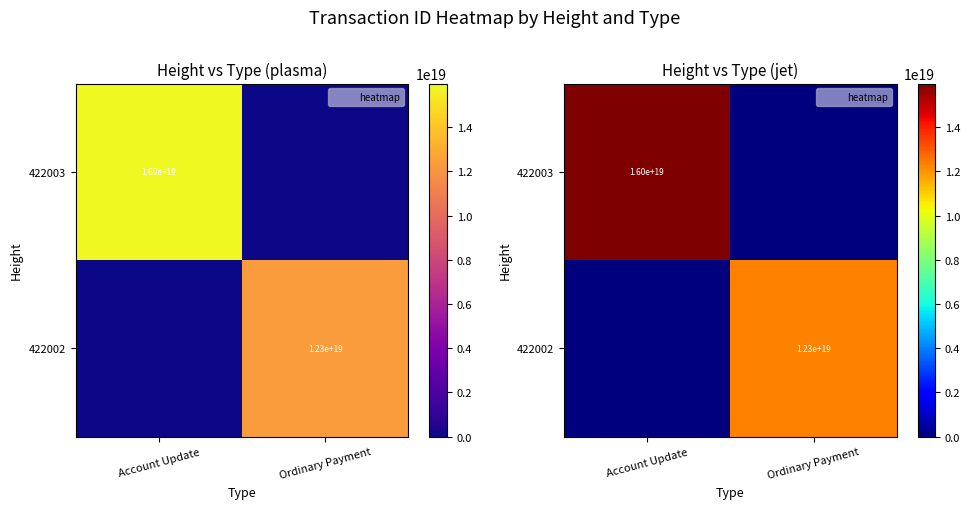

How many values in the 422002 series are below 12314484529300865024?

1